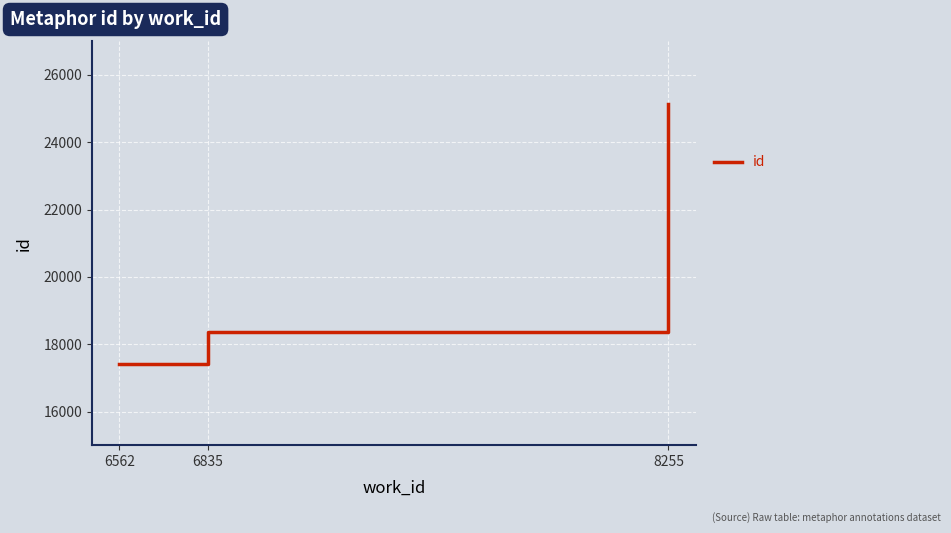

What is the sum of all values?

60925